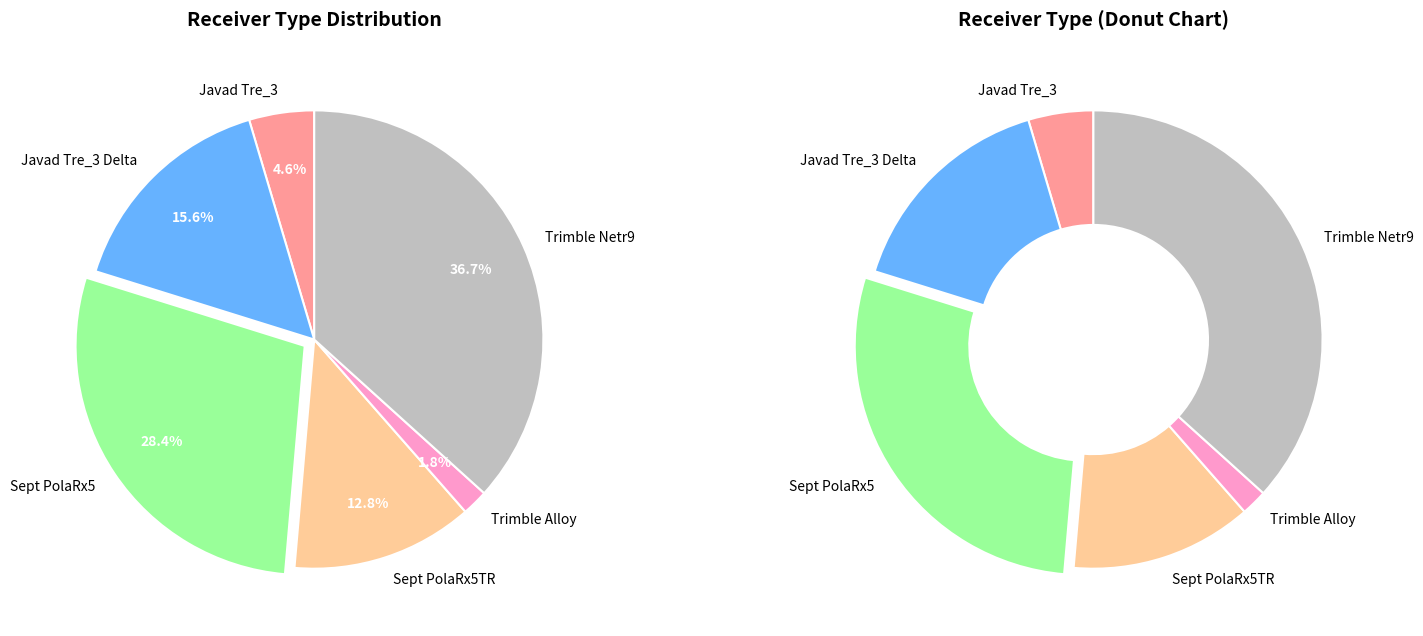

To the nearest percent, what is the difference between the largest and smallest slice percentages?

35%